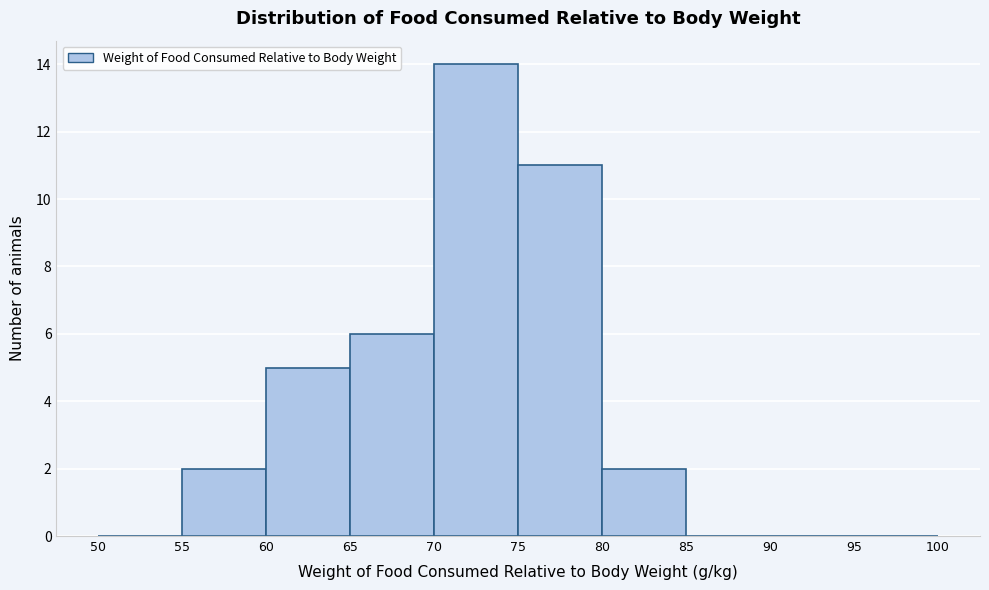

Reading left to right, list every bar in this chart as the range it spans on the x-axis followed by its height. The values are not printed on the chart, so give them approximately, as read against the axis.

50 to 55: 0
55 to 60: 2
60 to 65: 5
65 to 70: 6
70 to 75: 14
75 to 80: 11
80 to 85: 2
85 to 90: 0
90 to 95: 0
95 to 100: 0